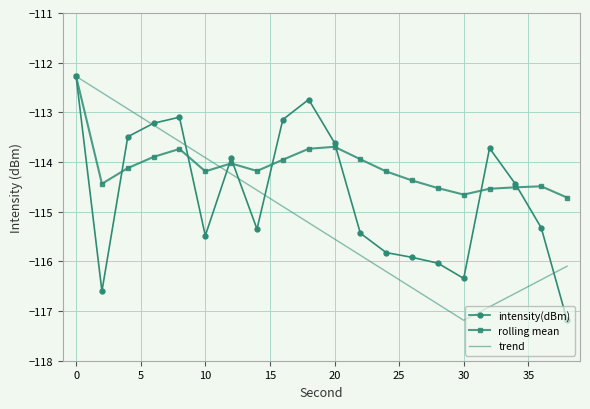

List the series in order of their overall mean, highest first.

rolling mean, intensity(dBm), trend